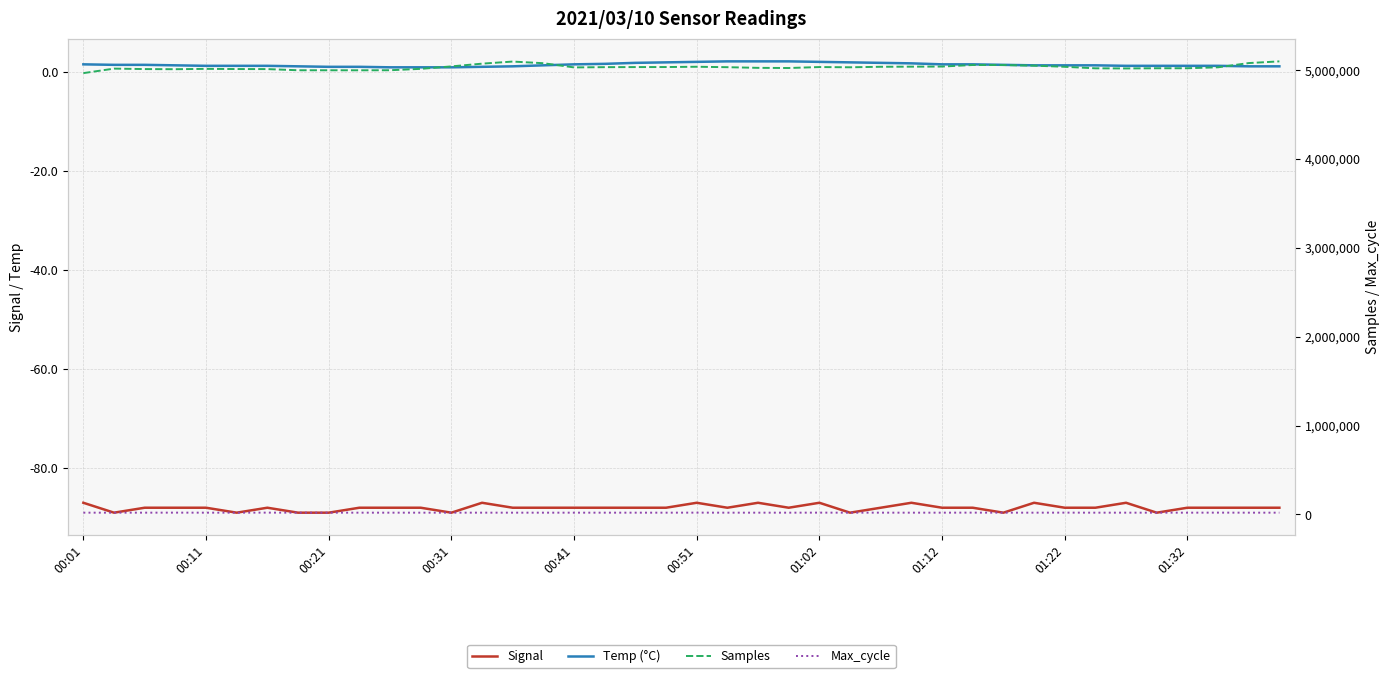

What is the sum of all Temp (°C) values?

56.2